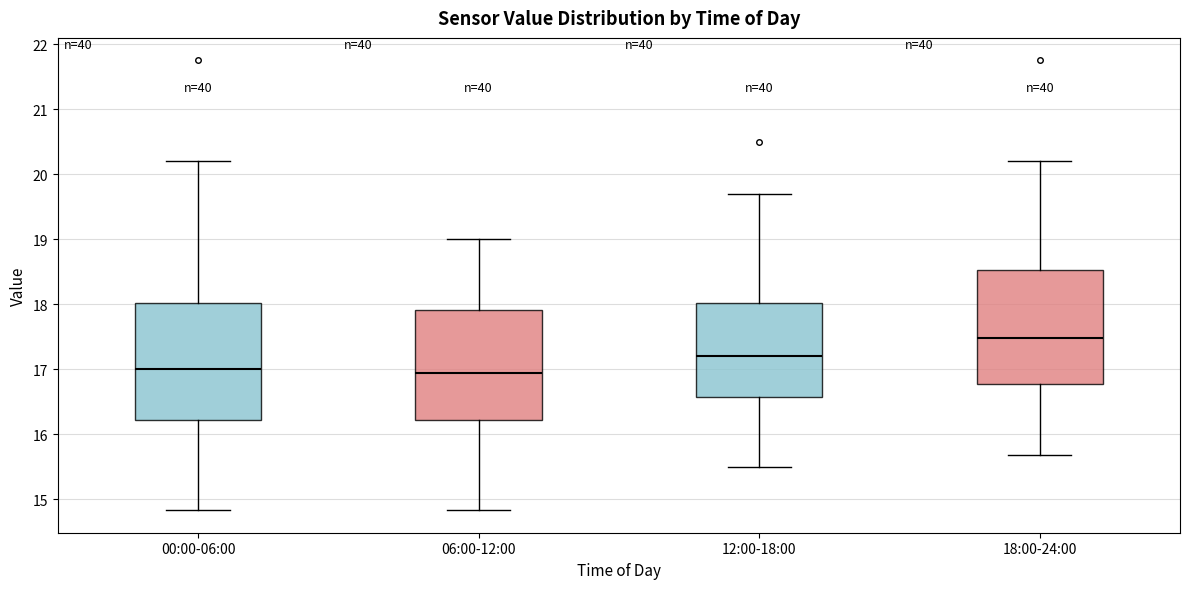

Reading left to right, transcribe this box plot: for each box, give where its median line is, the range the box spans, and where its two whiskers end, as read against the y-axis. The values are not printed on the chart, so give them approximately, as read against the axis.

00:00-06:00: median 17.0, box 16.2 to 18.0, whiskers 14.8 to 20.2
06:00-12:00: median 16.9, box 16.2 to 17.9, whiskers 14.8 to 19.0
12:00-18:00: median 17.2, box 16.6 to 18.0, whiskers 15.5 to 19.7
18:00-24:00: median 17.5, box 16.8 to 18.5, whiskers 15.7 to 20.2